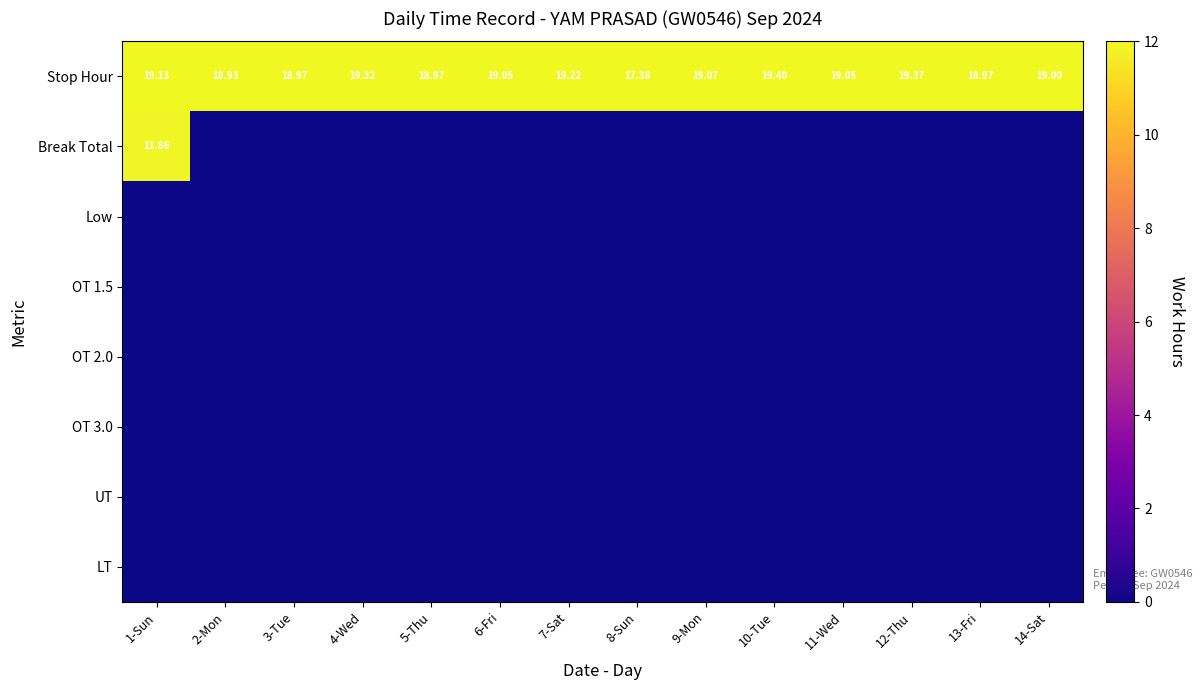

Which category has the highest value in the LT series?

1-Sun